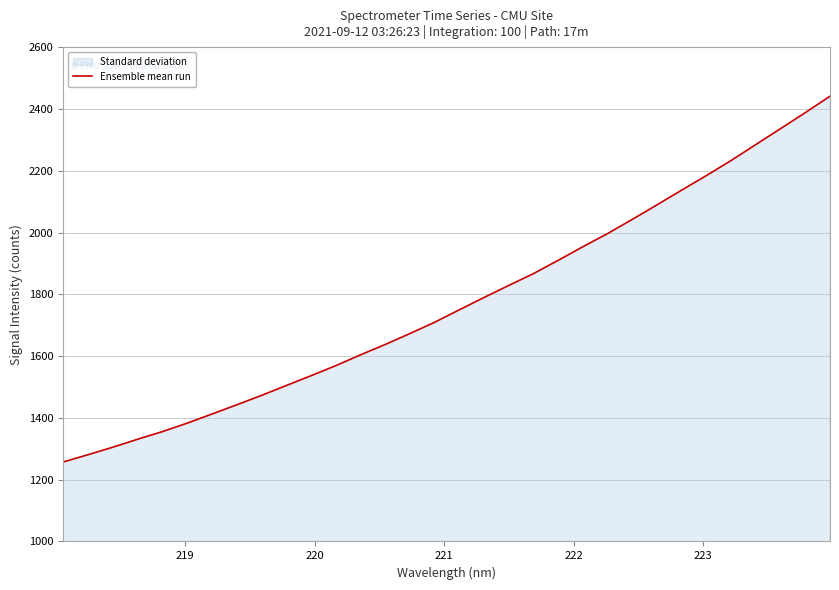

What is the minimum value shown in the chart?

1257.4